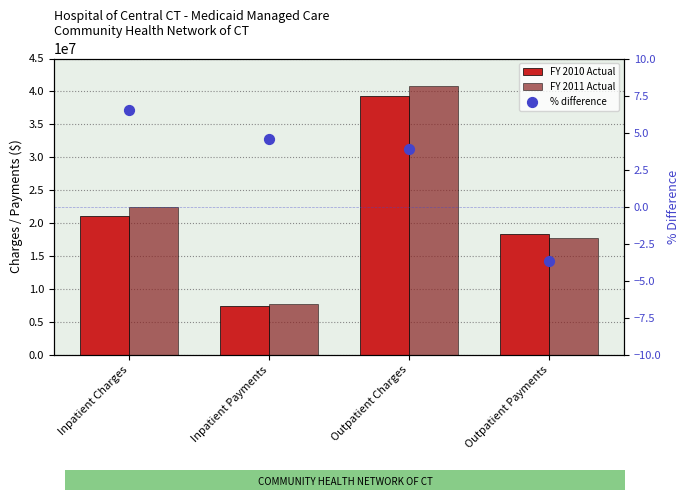

Which series contains the highest Y value?

FY 2011 Actual